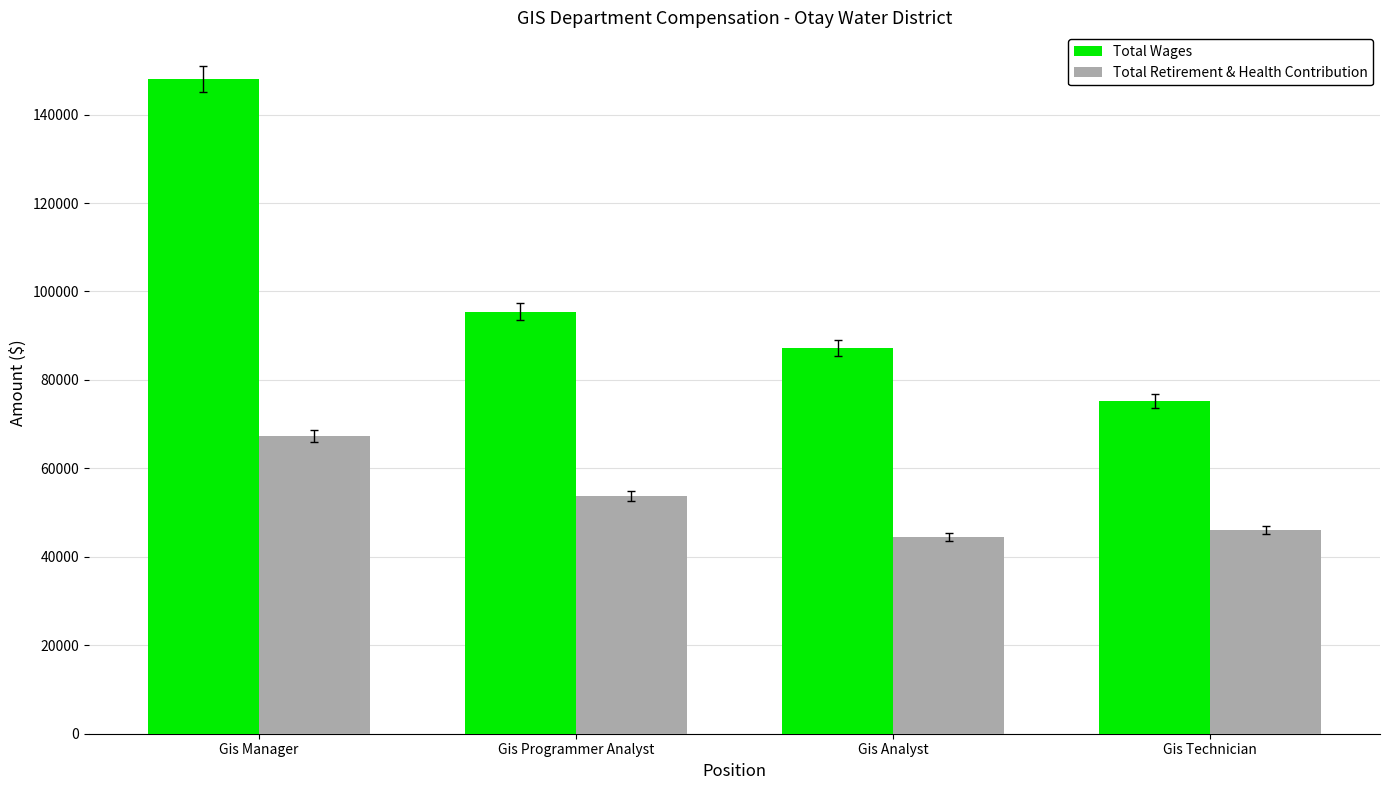

Are the bars horizontal?

No